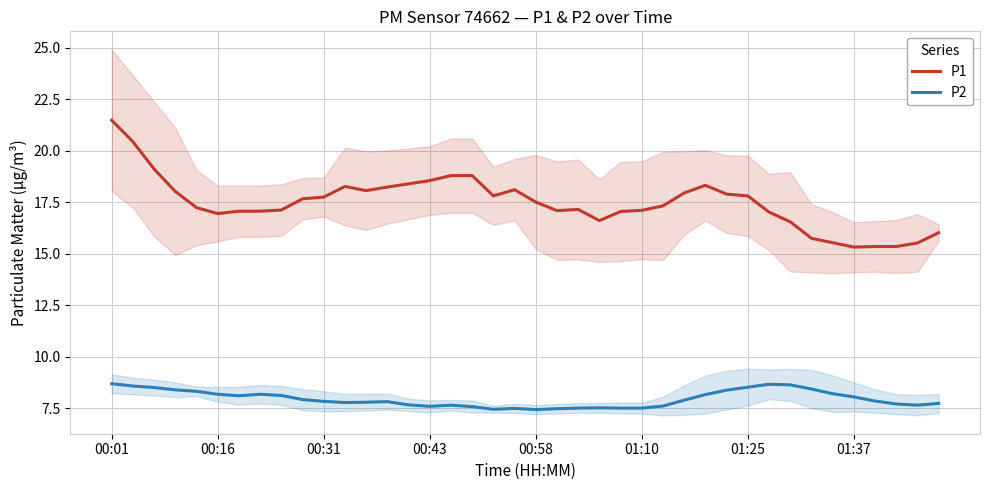

List the series in order of their peak value, lowest first.

P2, P1